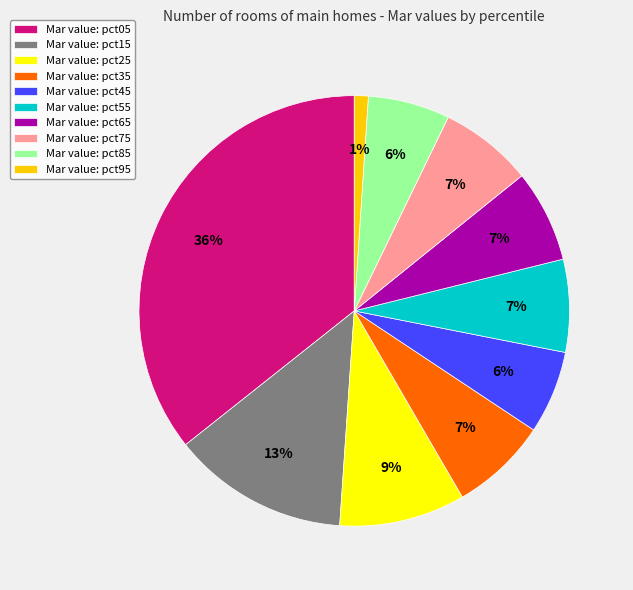

Do Mar value: pct15 and Mar value: pct55 together represent more than half of the pie?

No